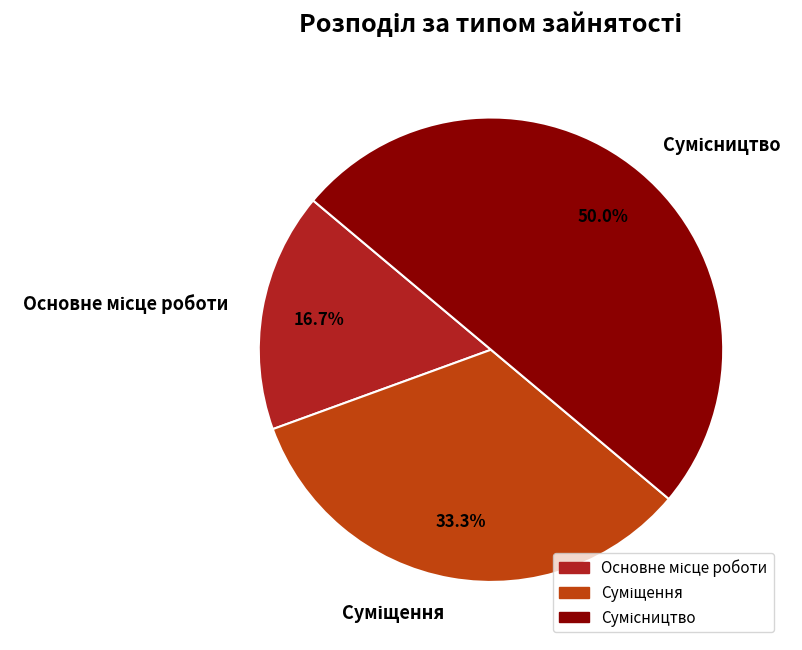

What percentage is the Суміщення slice, to the nearest percent?

33%